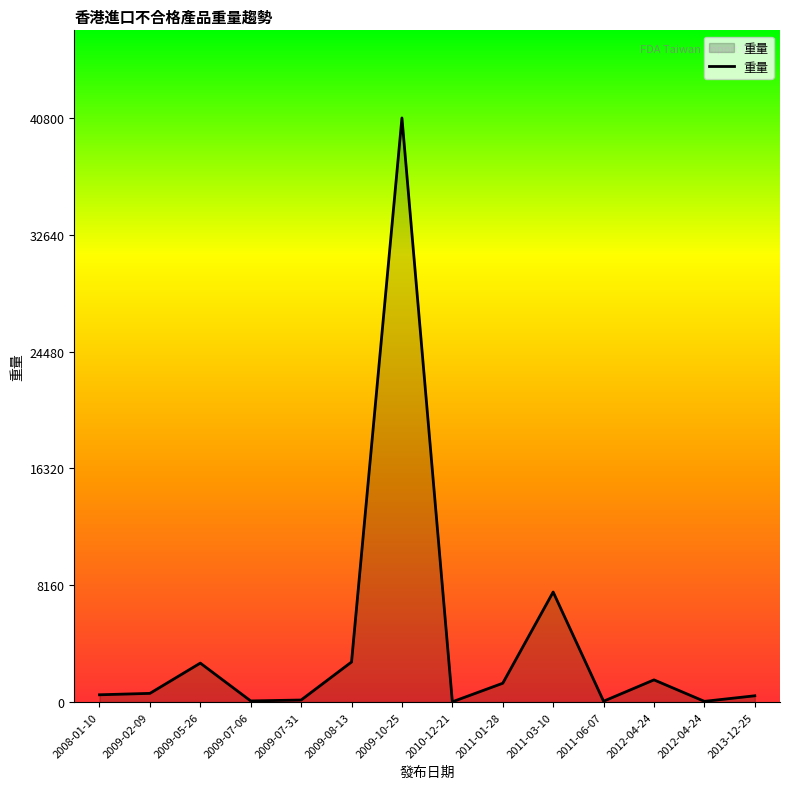

Does the chart have visible grid lines?

No